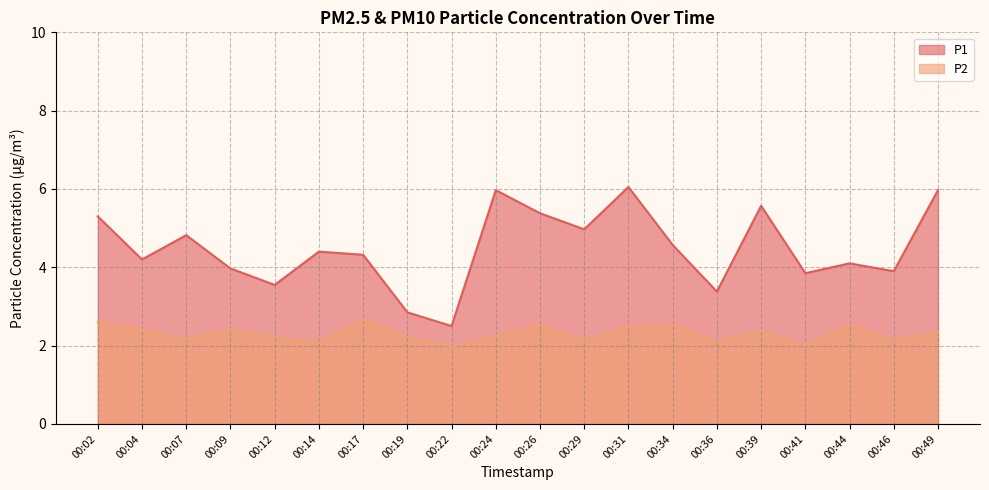

Between 00:09 and 00:12, which is larger?

00:09